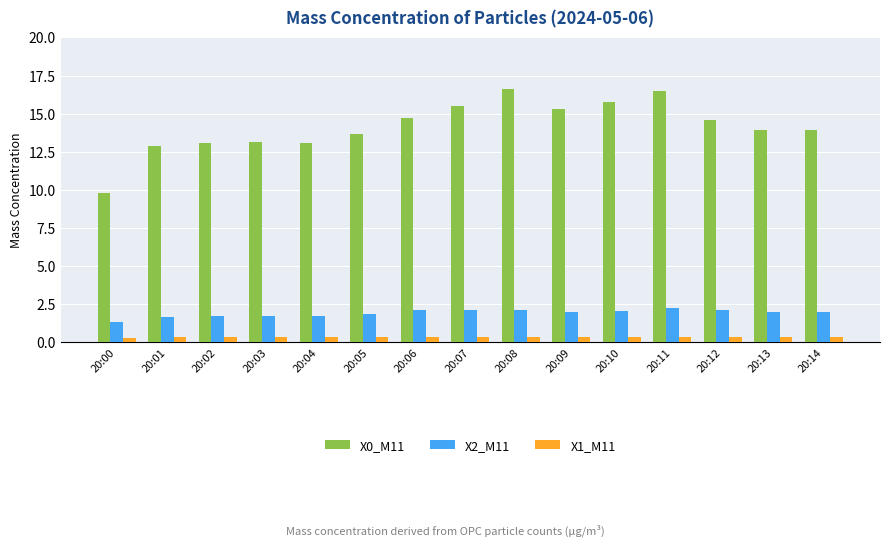

How many bars are there in each group?

3